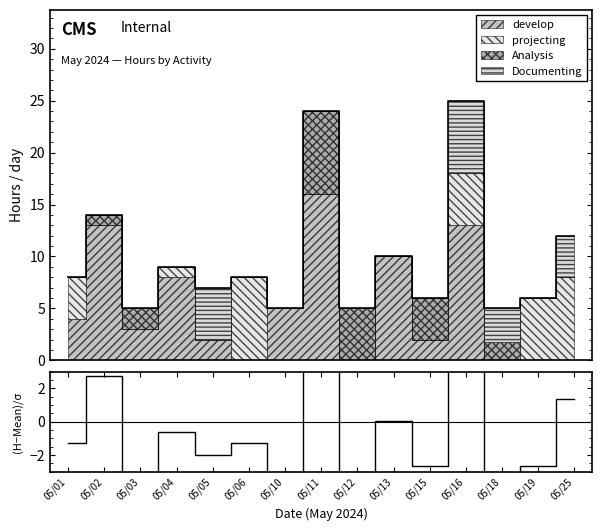

How many lines are shown in the chart?

1